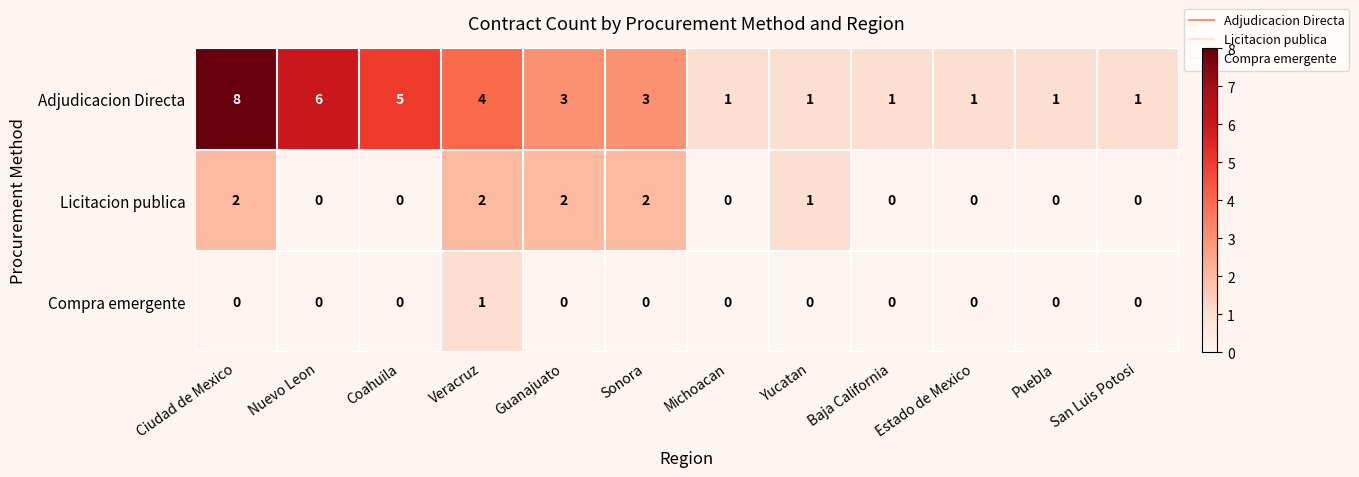

What is the spread (max minus min) of values at Veracruz?

3